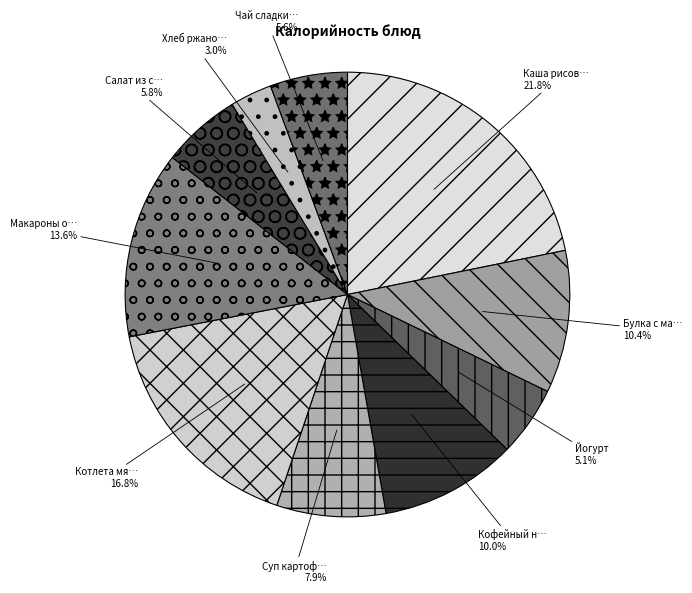

How many slices are in this pie chart?

10